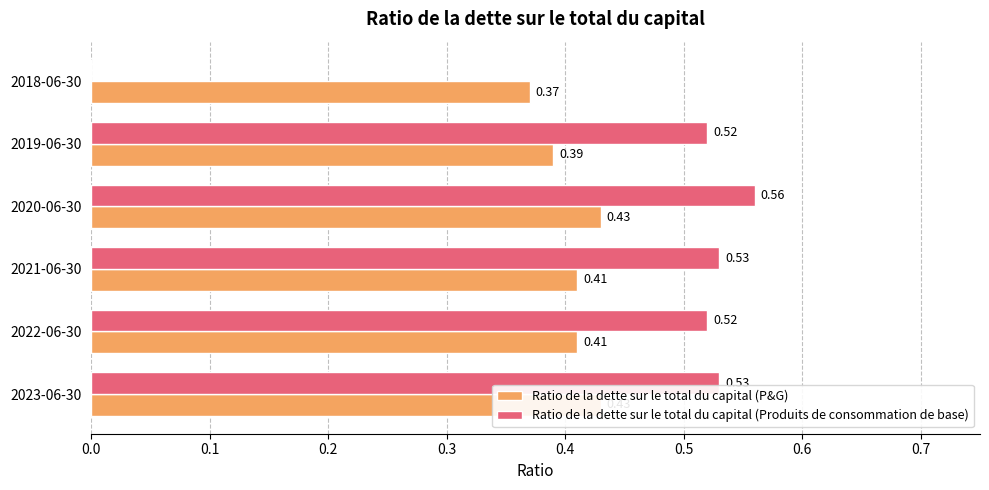

The Ratio de la dette sur le total du capital (P&G) series shows 0.4 at 2023-06-30. True or false?

True